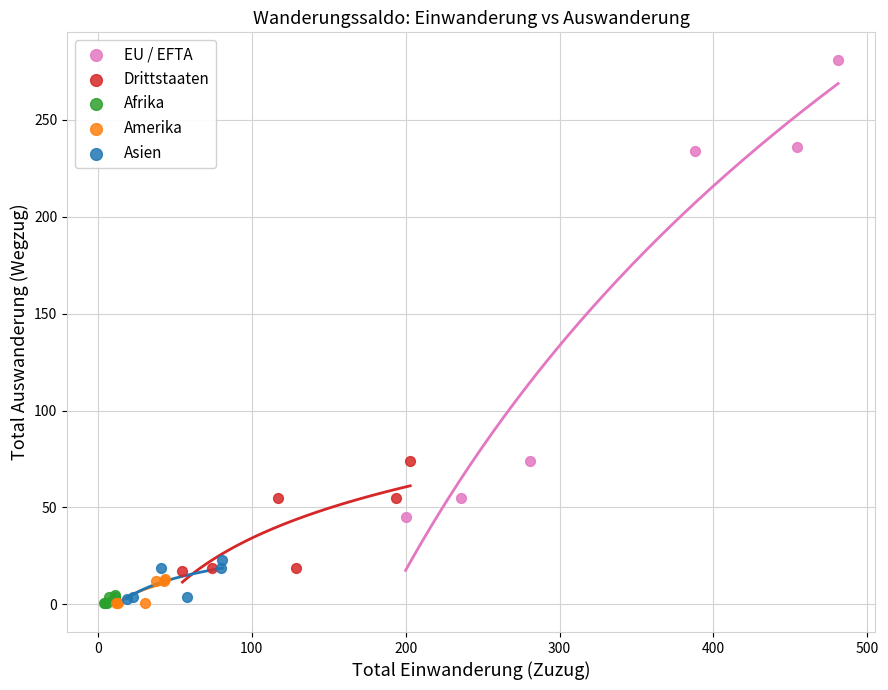

Which series reaches the maximum Y coordinate?

EU / EFTA